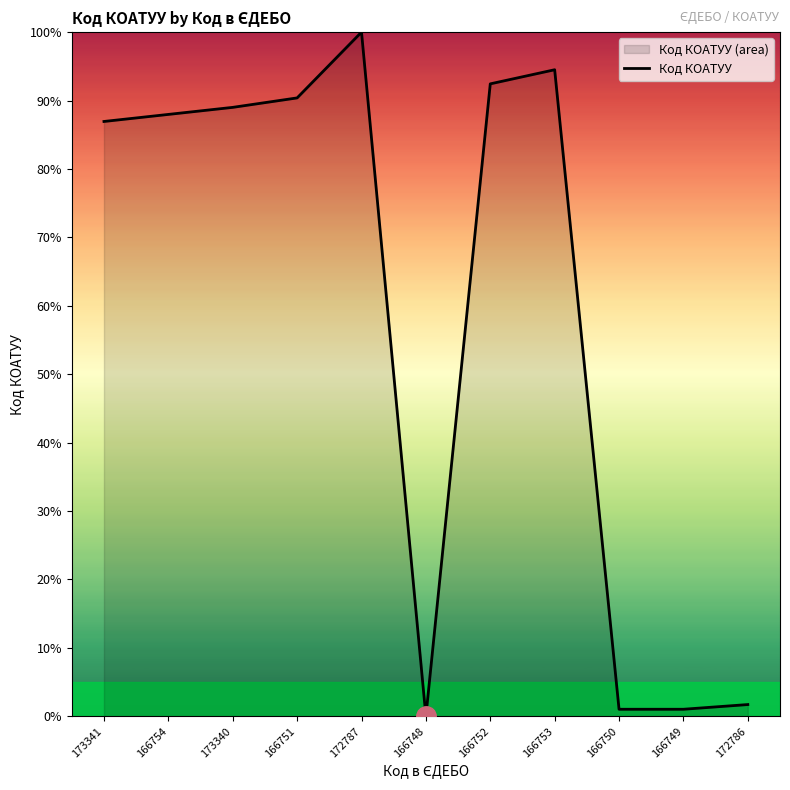

How many lines are shown in the chart?

1